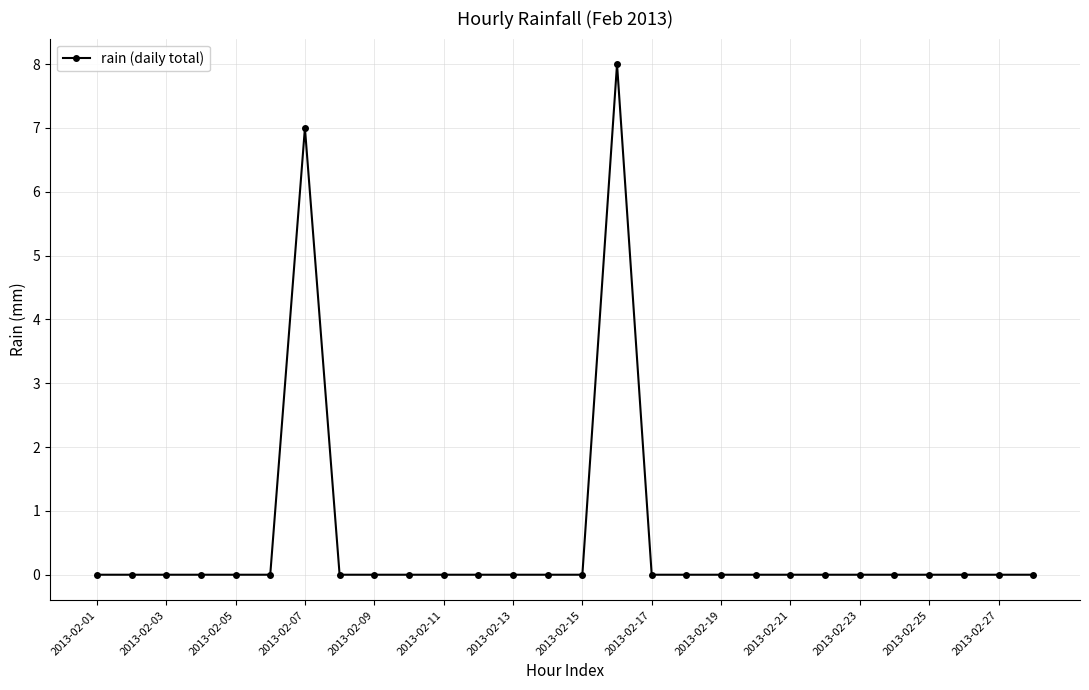

What is the difference between the second highest and minimum values?

7